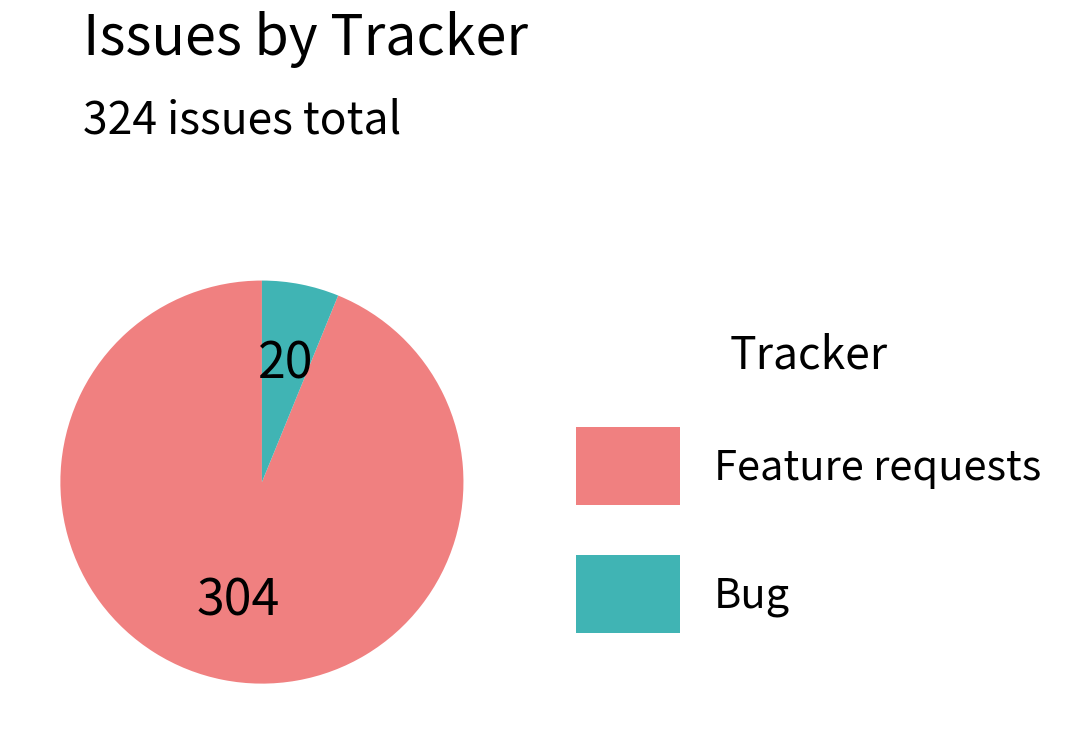

What is the smallest slice in the pie chart?

Bug